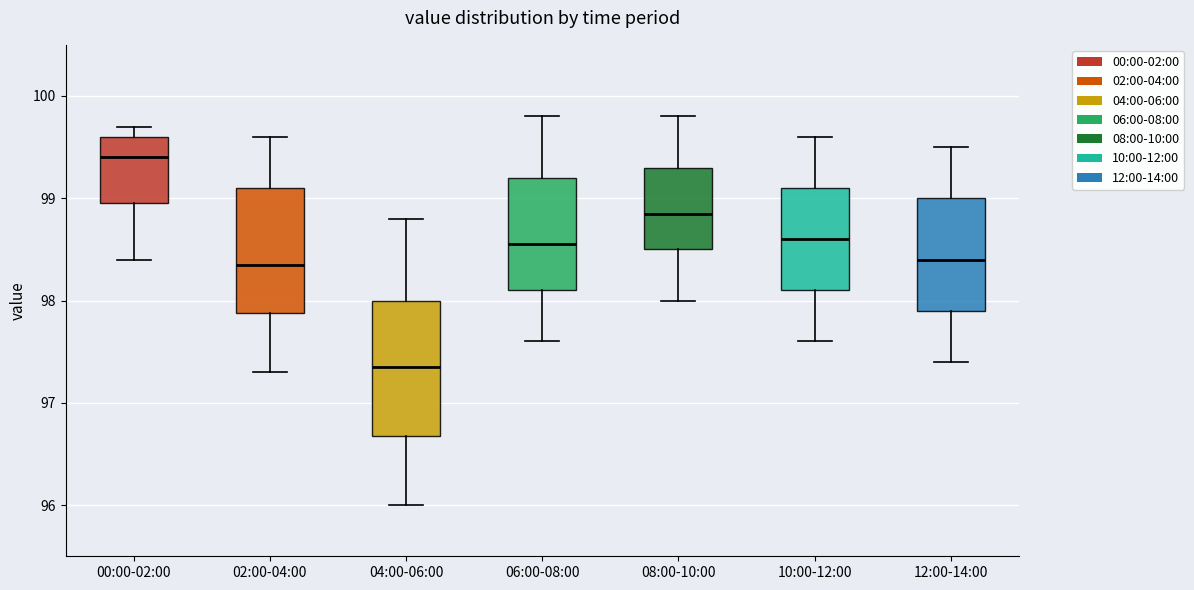

Reading left to right, transcribe this box plot: for each box, give where its median line is, the range the box spans, and where its two whiskers end, as read against the y-axis. The values are not printed on the chart, so give them approximately, as read against the axis.

00:00-02:00: median 99.4, box 99.0 to 99.6, whiskers 98.4 to 99.7
02:00-04:00: median 98.4, box 97.9 to 99.1, whiskers 97.3 to 99.6
04:00-06:00: median 97.4, box 96.7 to 98.0, whiskers 96.0 to 98.8
06:00-08:00: median 98.6, box 98.1 to 99.2, whiskers 97.6 to 99.8
08:00-10:00: median 98.9, box 98.5 to 99.3, whiskers 98.0 to 99.8
10:00-12:00: median 98.6, box 98.1 to 99.1, whiskers 97.6 to 99.6
12:00-14:00: median 98.4, box 97.9 to 99.0, whiskers 97.4 to 99.5